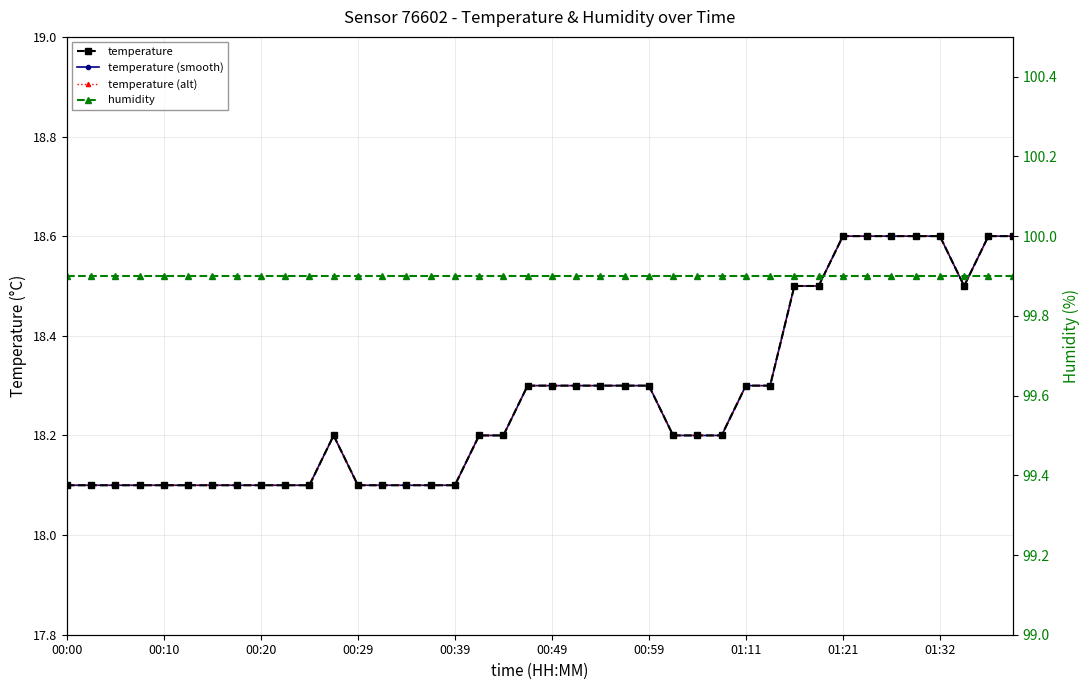

True or false: temperature (alt) and temperature (smooth) intersect in this chart.

False